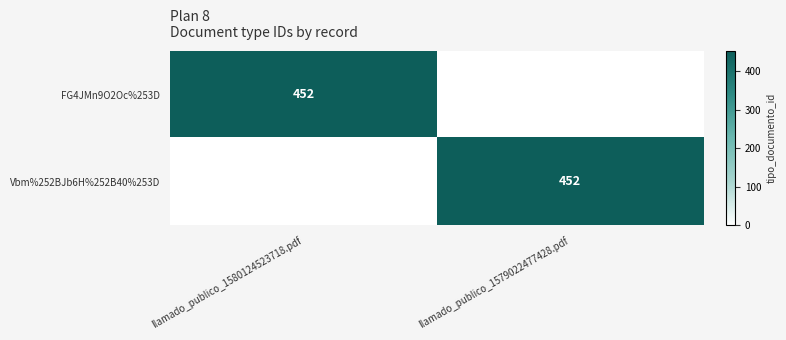

The Vbm%252BJb6H%252B40%253D series shows 452 at llamado_publico_1579022477428.pdf. True or false?

True